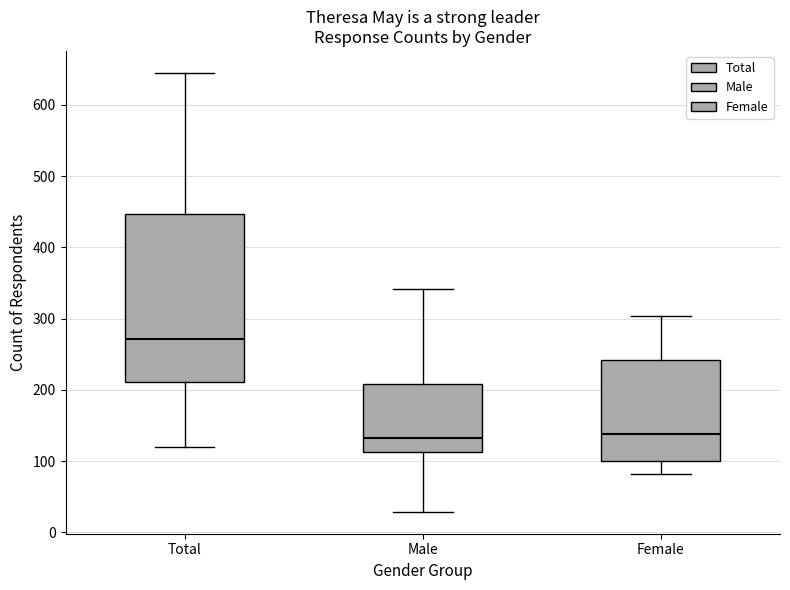

Where is the lower edge of the box for Total on the y-axis? The values are not printed on the chart, so give them approximately, as read against the axis.

210